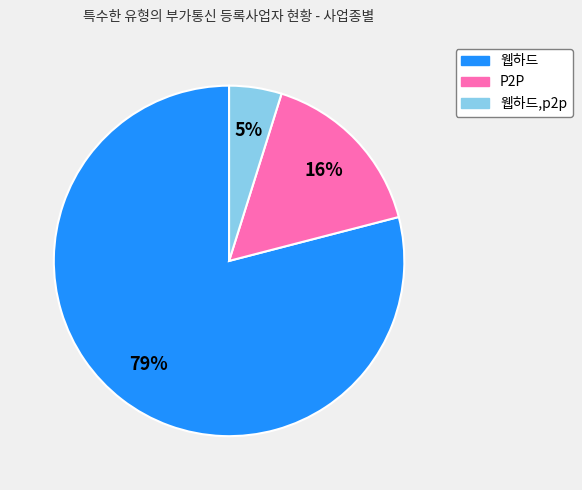

To the nearest percent, what is the average slice percentage?

33%